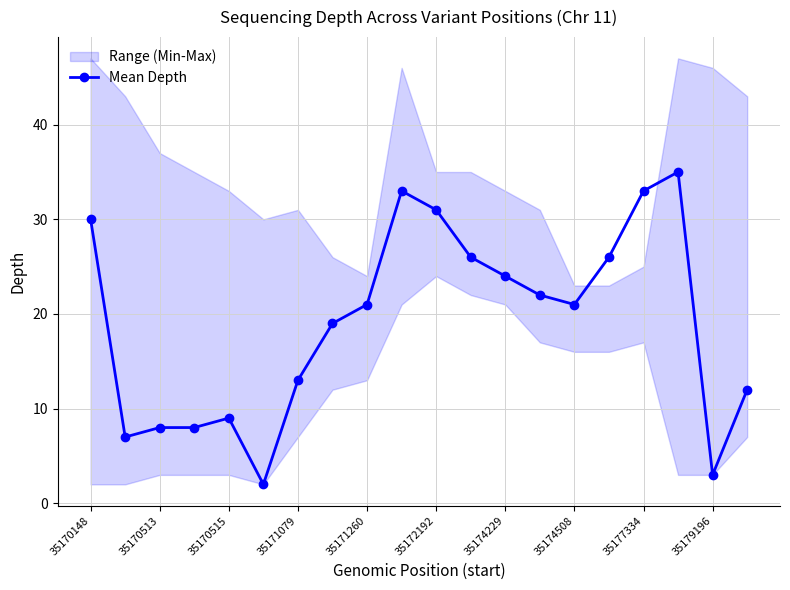

True or false: Mean Depth has more than 2 interior local peaks.

True